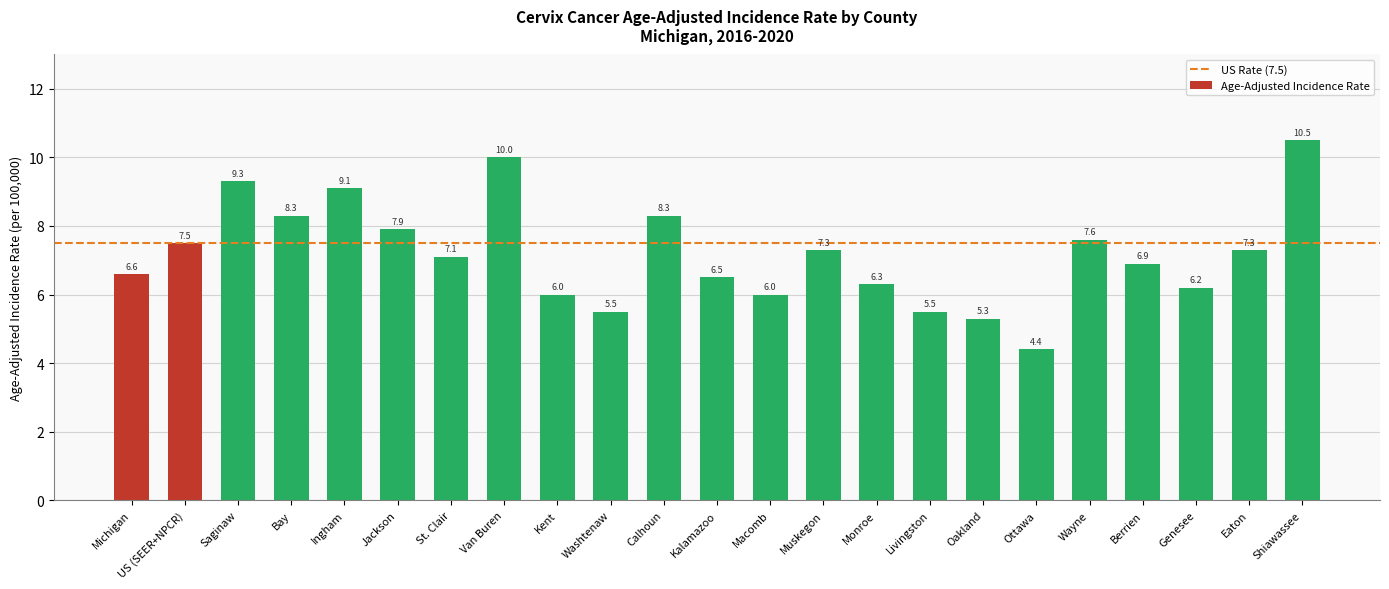

Reading left to right, transcribe all the data shown in this chart.

Michigan=6.6	US (SEER+NPCR)=7.5	Saginaw=9.3	Bay=8.3	Ingham=9.1	Jackson=7.9	St. Clair=7.1	Van Buren=10.0	Kent=6.0	Washtenaw=5.5	Calhoun=8.3	Kalamazoo=6.5	Macomb=6.0	Muskegon=7.3	Monroe=6.3	Livingston=5.5	Oakland=5.3	Ottawa=4.4	Wayne=7.6	Berrien=6.9	Genesee=6.2	Eaton=7.3	Shiawassee=10.5